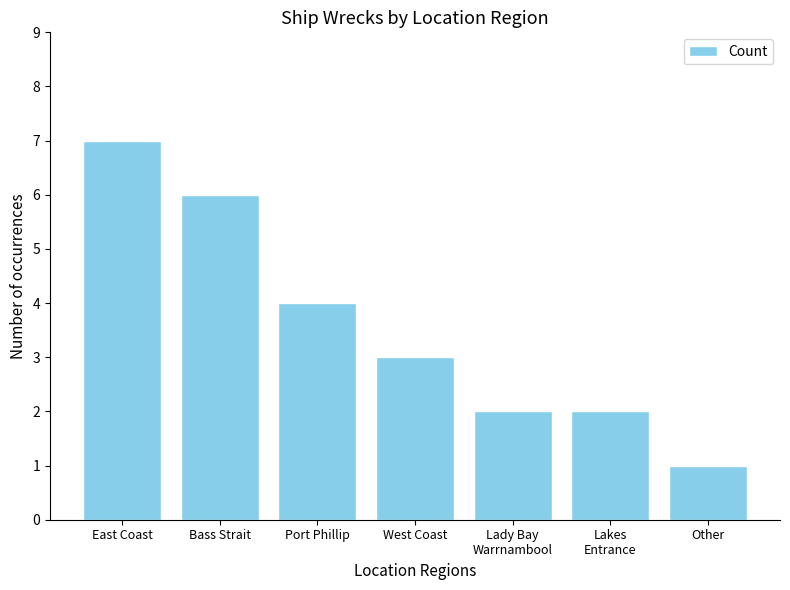

True or false: the data shows 2 at Lakes
Entrance.

True